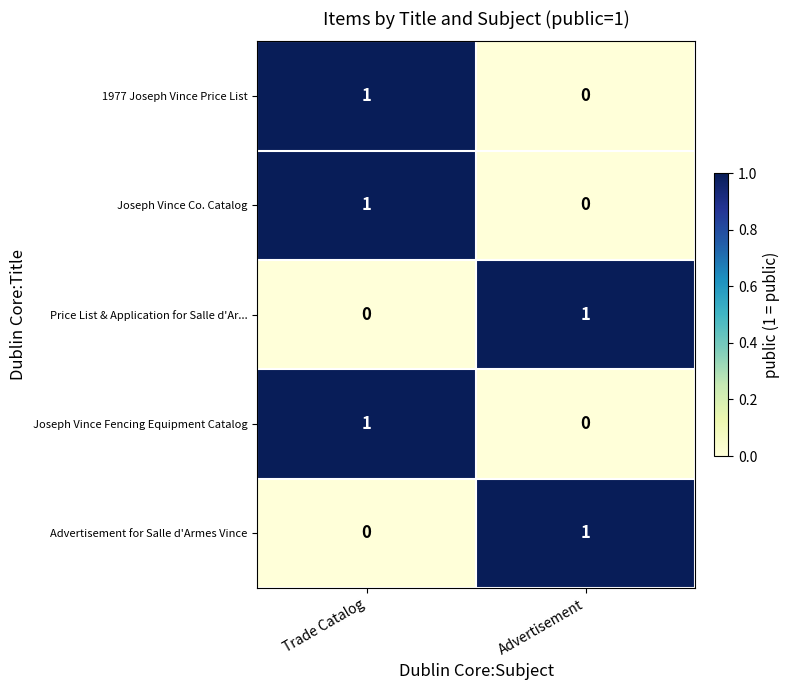

True or false: Advertisement for Salle d'Armes Vince has a value of 2 at Advertisement.

False